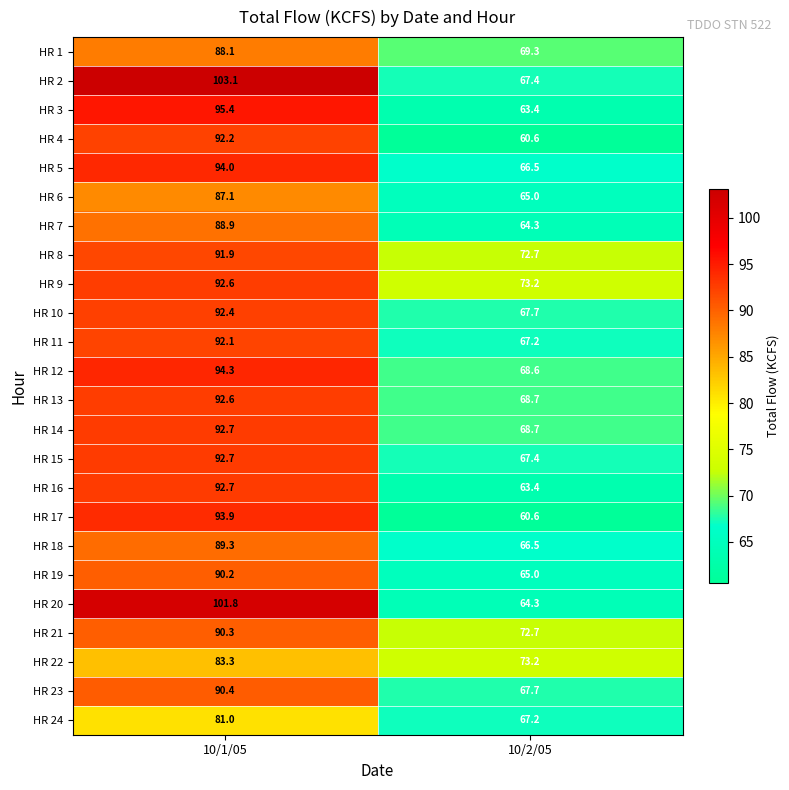

How many series are shown in this chart?

24